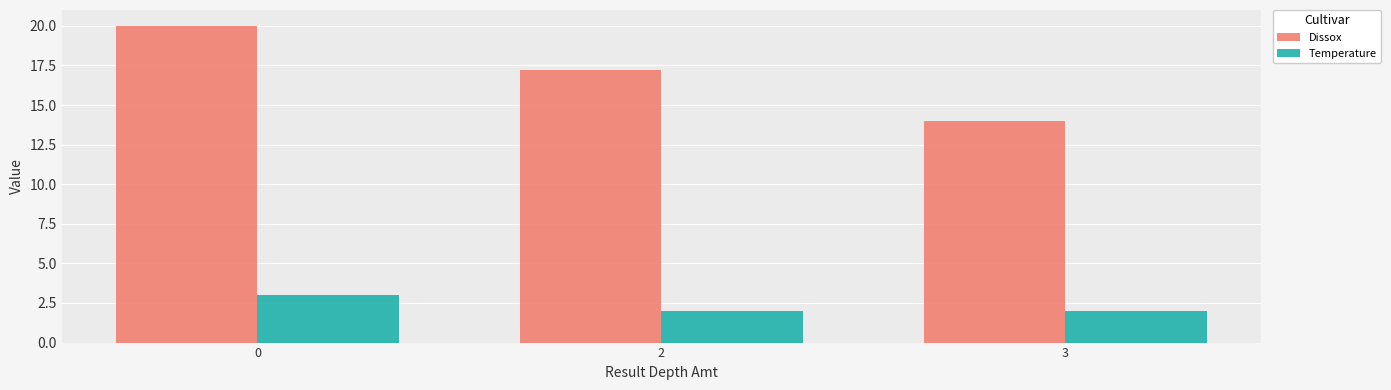

At 0, list the series in order from smallest to largest.

Temperature, Dissox